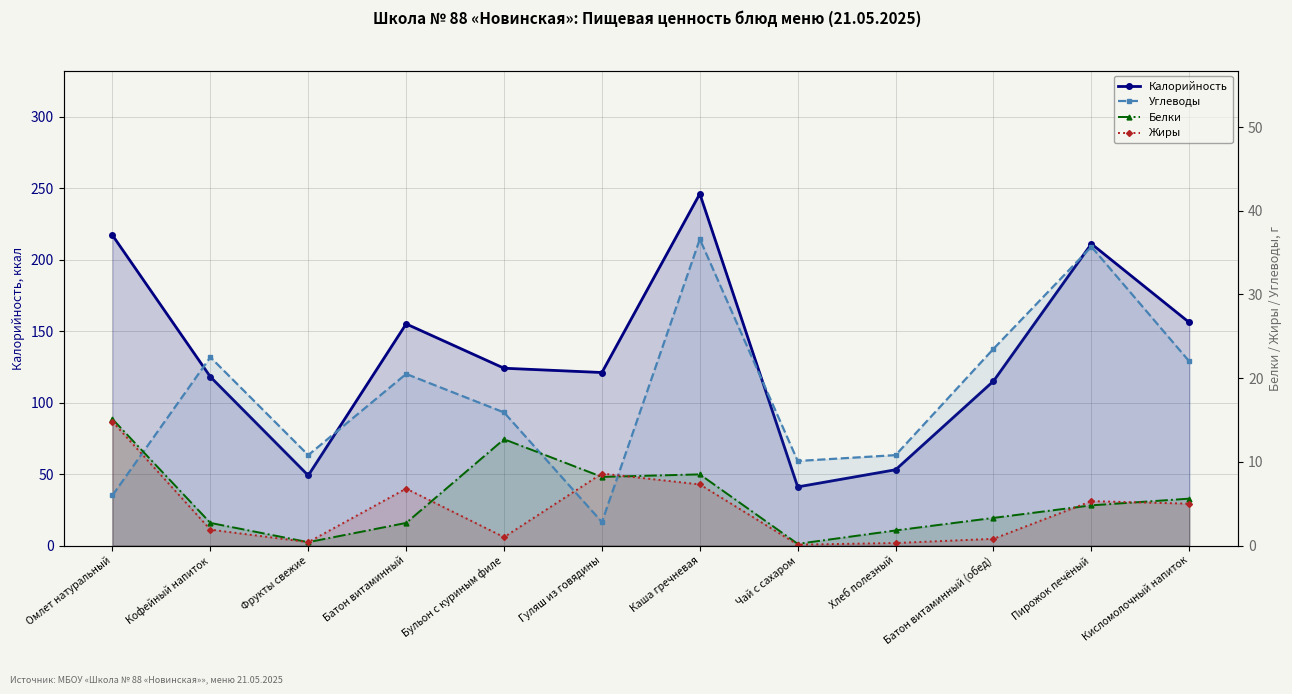

At which category does Жиры reach its first local peak?

Батон витаминный